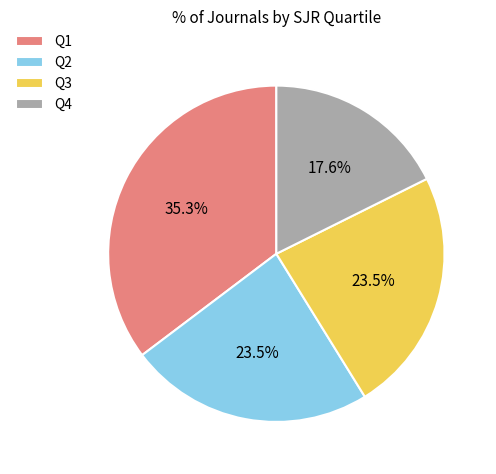

Is the sum of Q3 and Q2 greater than half?

No